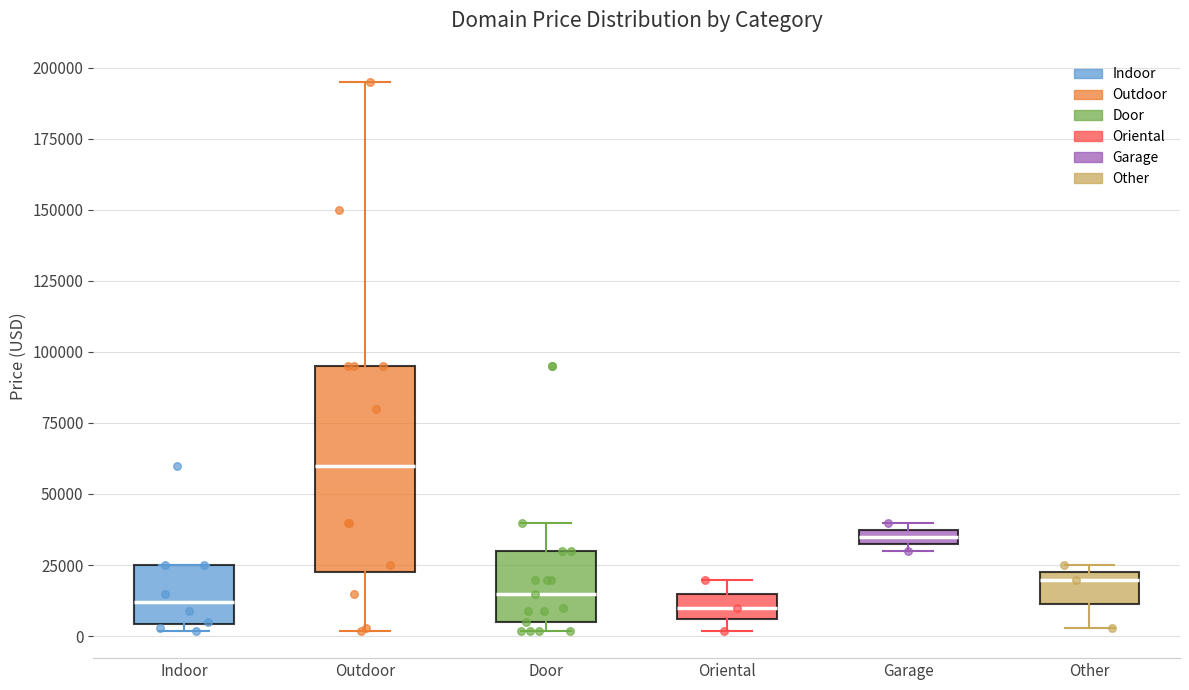

Where does the lower whisker of the box for Other end on the y-axis? The values are not printed on the chart, so give them approximately, as read against the axis.

5000